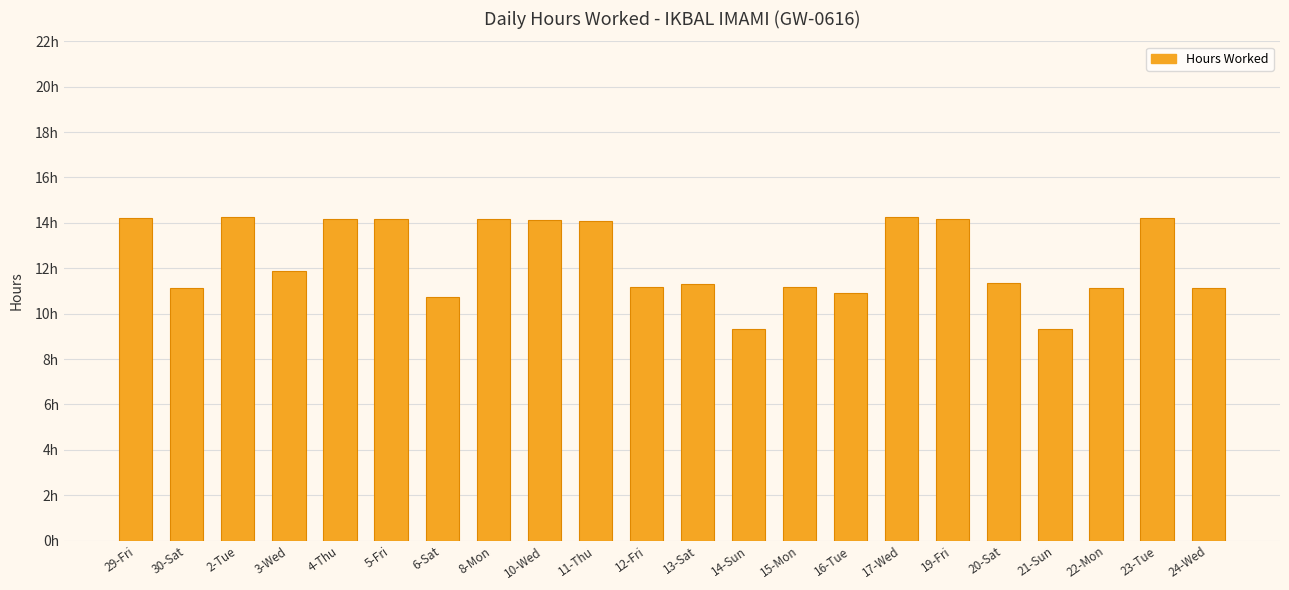

Are the bars horizontal?

No